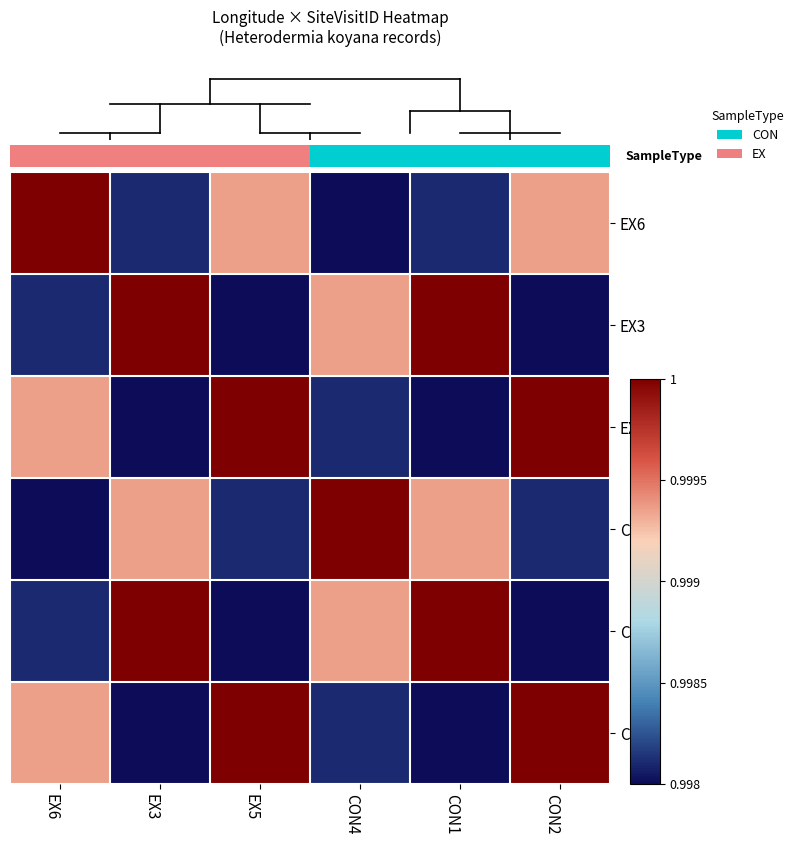

Which series has the widest spread of values?

EX6